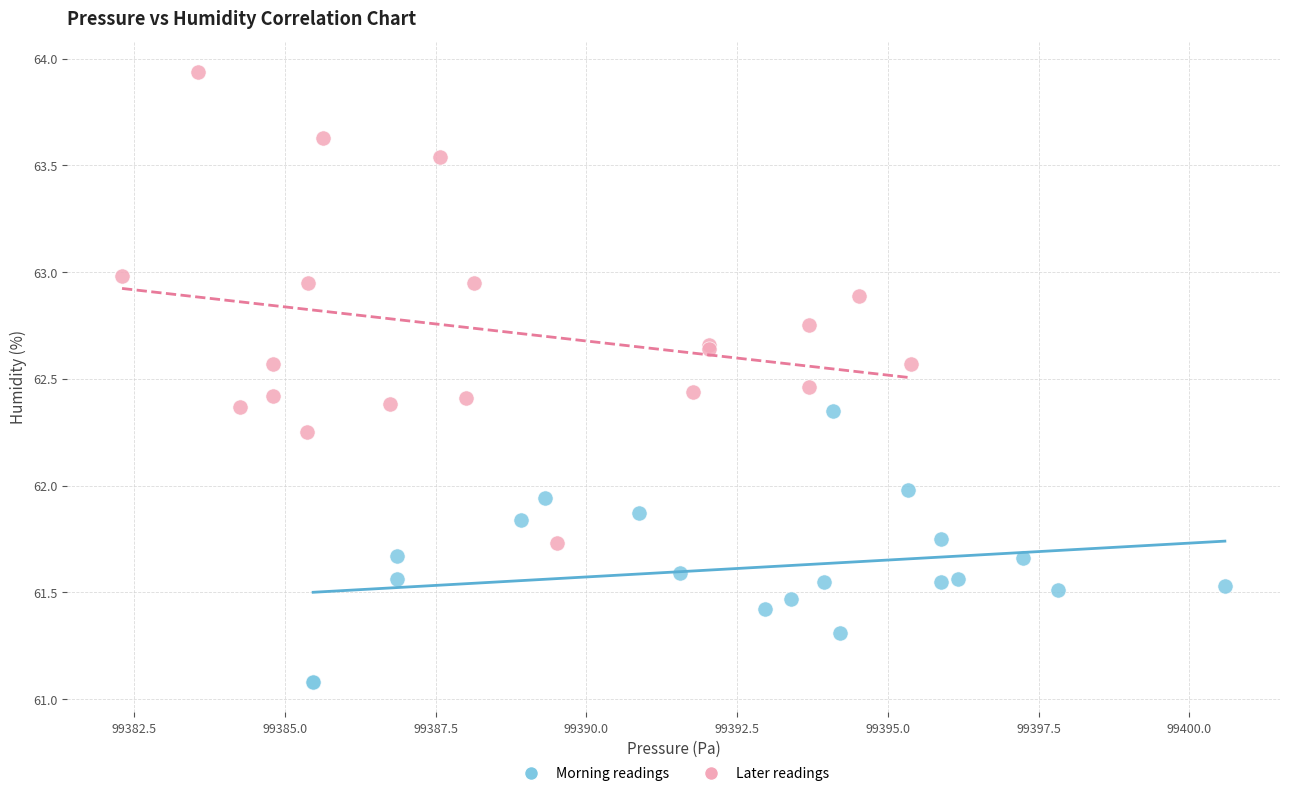

Which series reaches the maximum Y coordinate?

Later readings